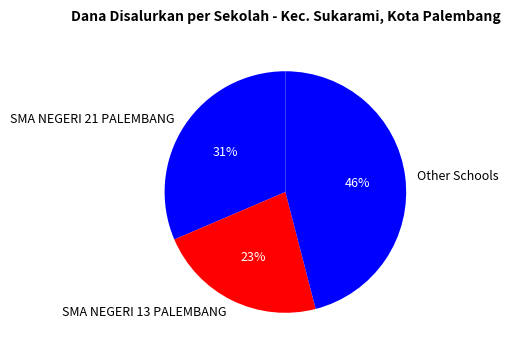

To the nearest percent, what is the difference between the largest and smallest slice percentages?

23%